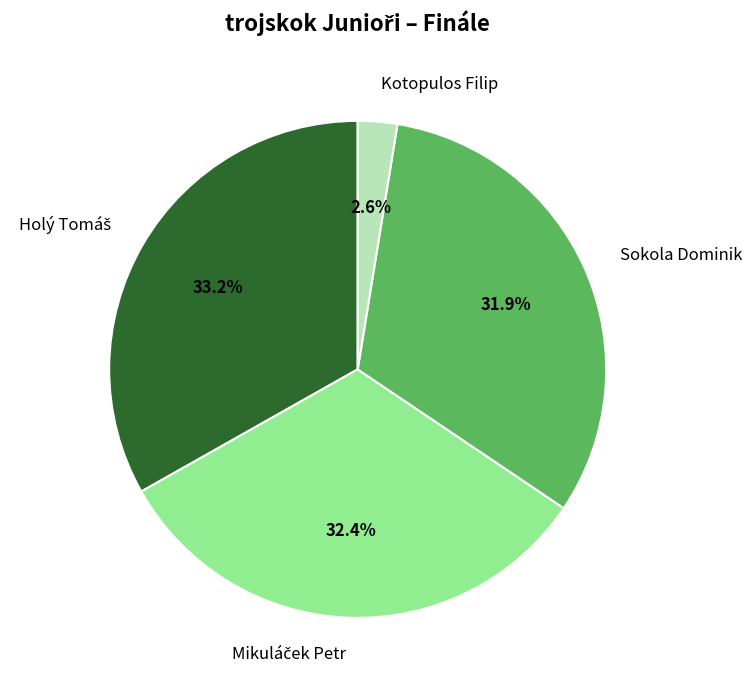

To the nearest percent, what portion does Sokola Dominik represent?

32%